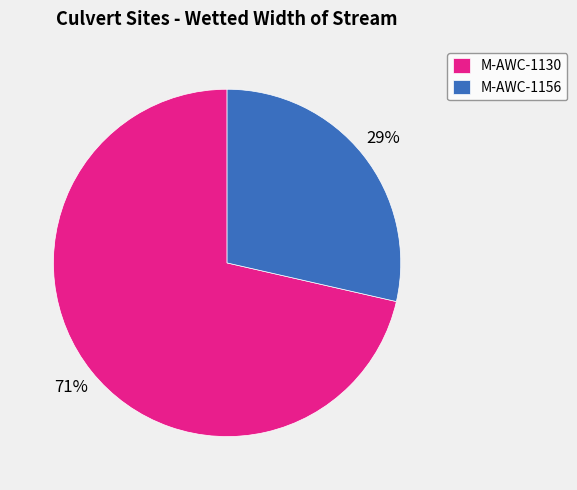

To the nearest percent, what percentage of the pie is M-AWC-1130?

71%